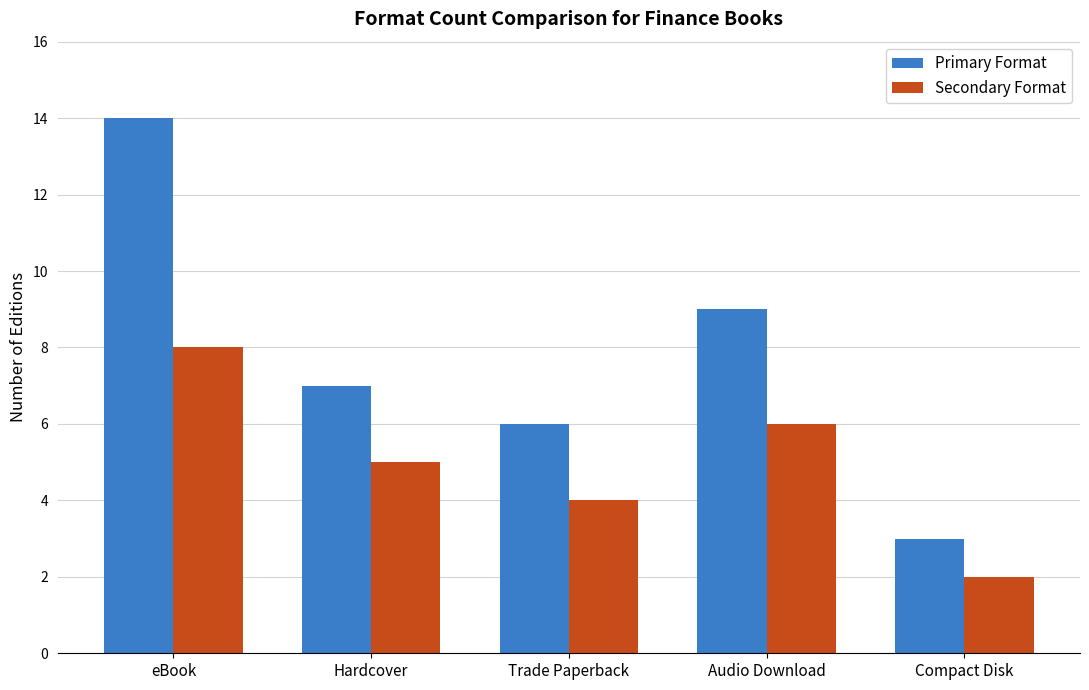

How many distinct data groups are displayed?

2